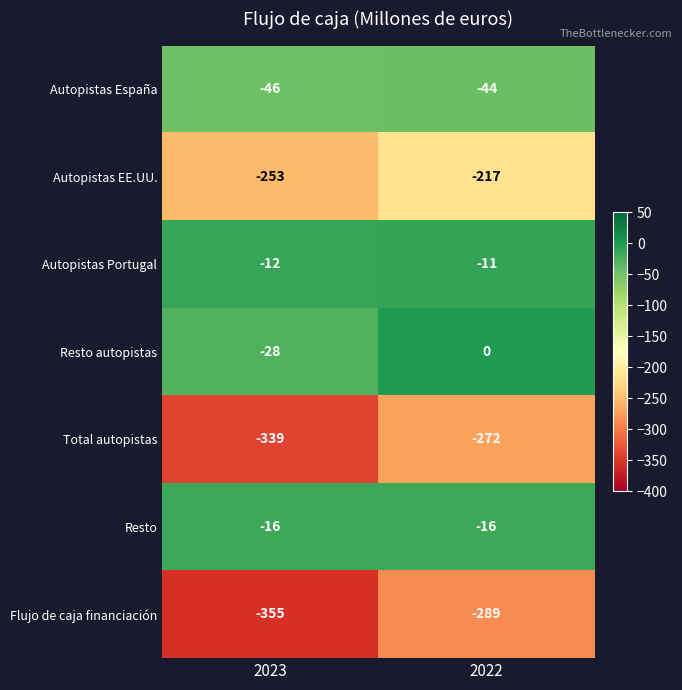

What is the total value across all series at 2022?

-849